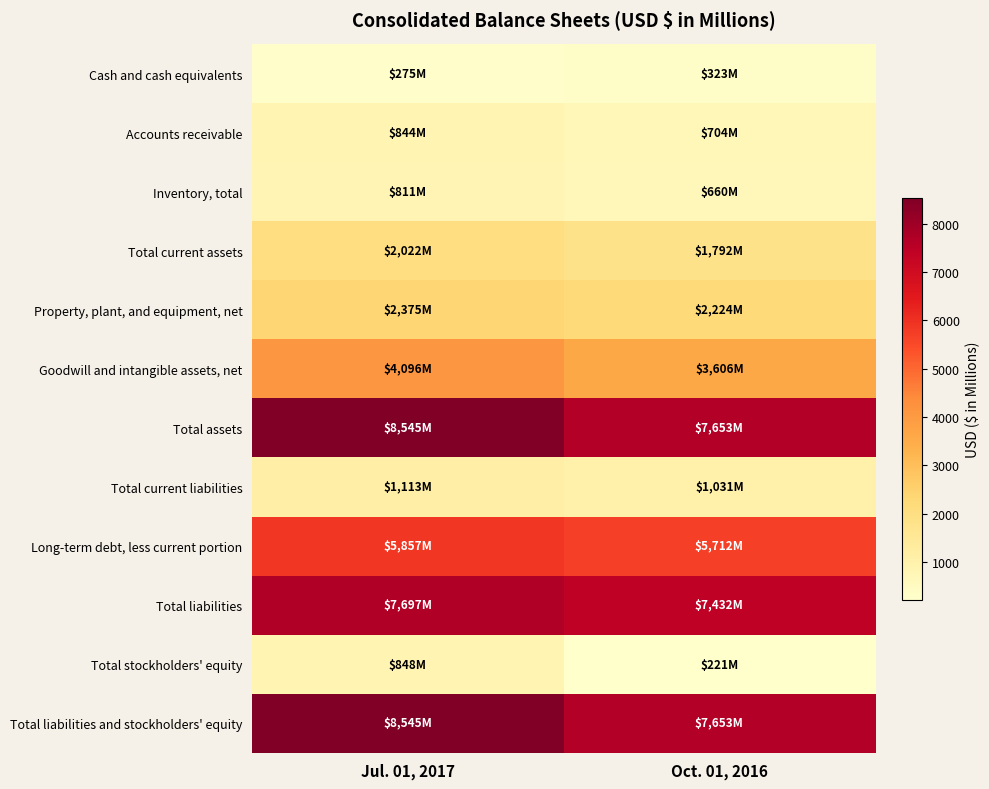

Reading left to right, list all the values displayed in this chart.

Cash and cash equivalents: Jul. 01, 2017=275	Oct. 01, 2016=323
Accounts receivable: Jul. 01, 2017=844	Oct. 01, 2016=704
Inventory, total: Jul. 01, 2017=811	Oct. 01, 2016=660
Total current assets: Jul. 01, 2017=2022	Oct. 01, 2016=1792
Property, plant, and equipment, net: Jul. 01, 2017=2375	Oct. 01, 2016=2224
Goodwill and intangible assets, net: Jul. 01, 2017=4096	Oct. 01, 2016=3606
Total assets: Jul. 01, 2017=8545	Oct. 01, 2016=7653
Total current liabilities: Jul. 01, 2017=1113	Oct. 01, 2016=1031
Long-term debt, less current portion: Jul. 01, 2017=5857	Oct. 01, 2016=5712
Total liabilities: Jul. 01, 2017=7697	Oct. 01, 2016=7432
Total stockholders' equity: Jul. 01, 2017=848	Oct. 01, 2016=221
Total liabilities and stockholders' equity: Jul. 01, 2017=8545	Oct. 01, 2016=7653